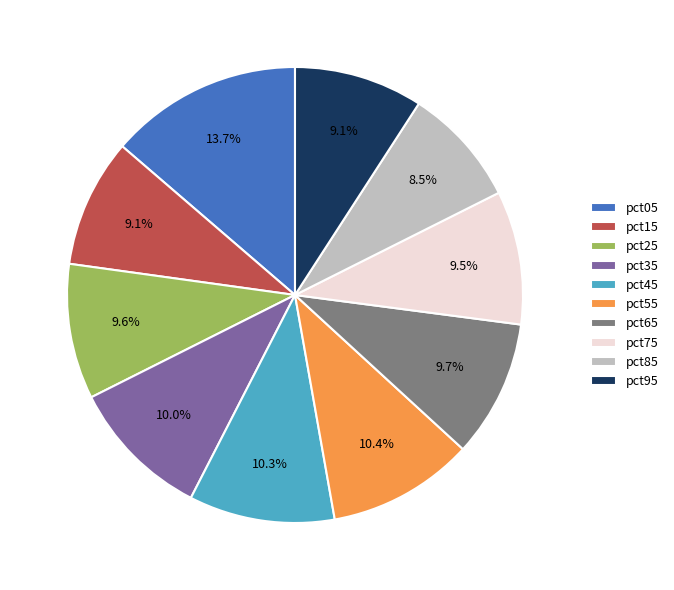

To the nearest percent, what percentage of the pie is pct65?

10%